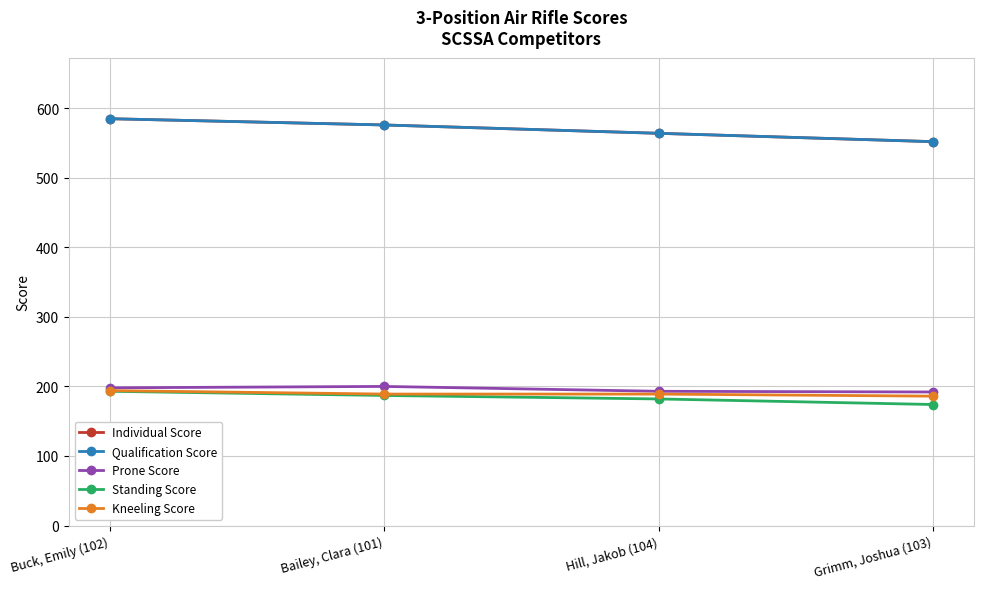

Which series has the largest range (max minus min)?

Individual Score